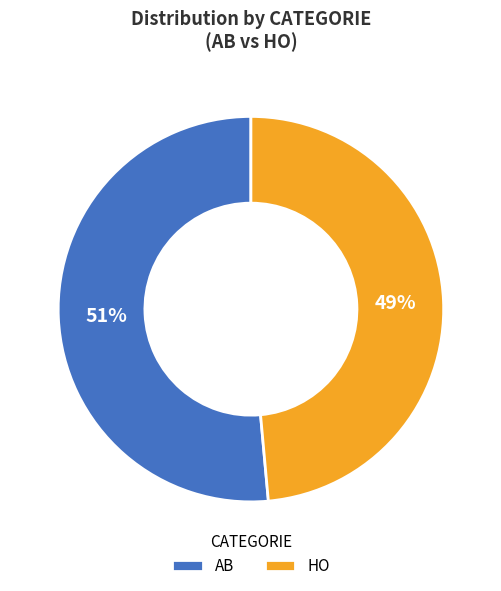

True or false: AB accounts for 51% of the total.

True